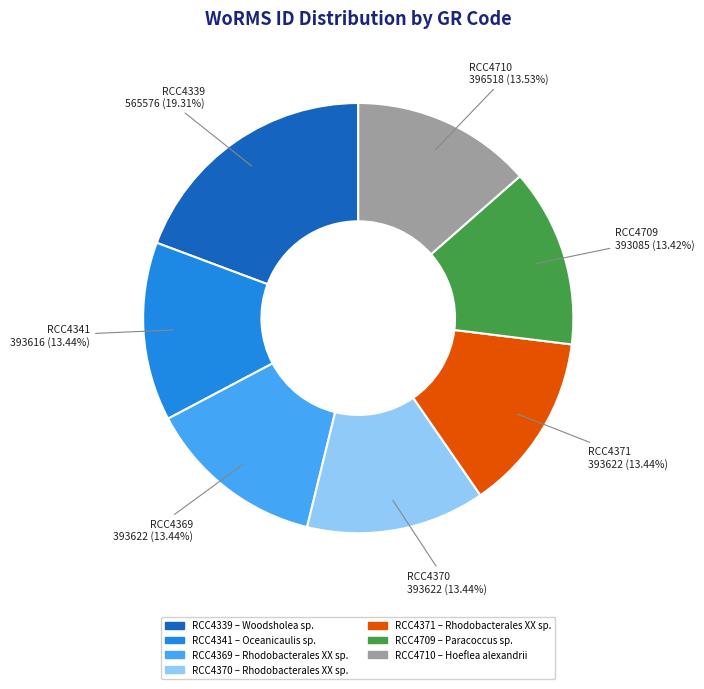

To the nearest percent, what percentage of the pie is RCC4370?

13%